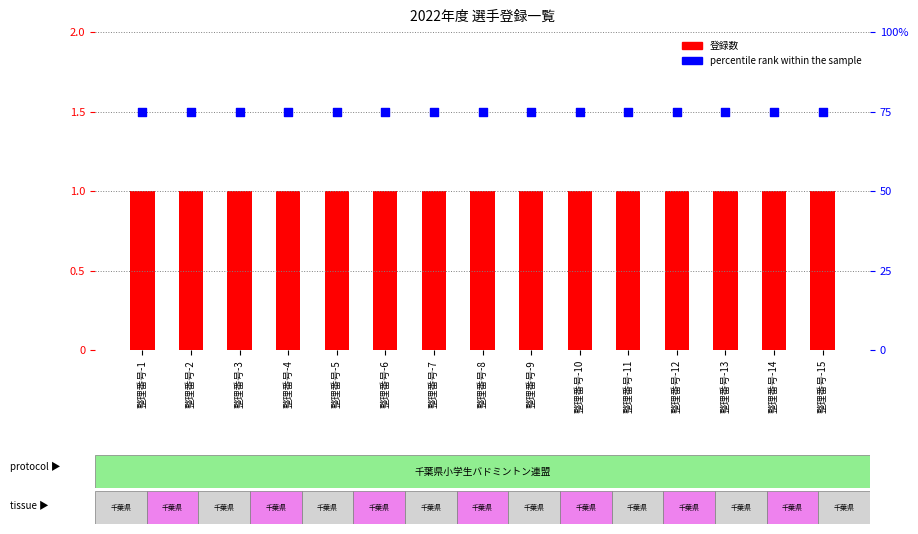

What are all the series names shown in the legend?

登録数, percentile rank within the sample